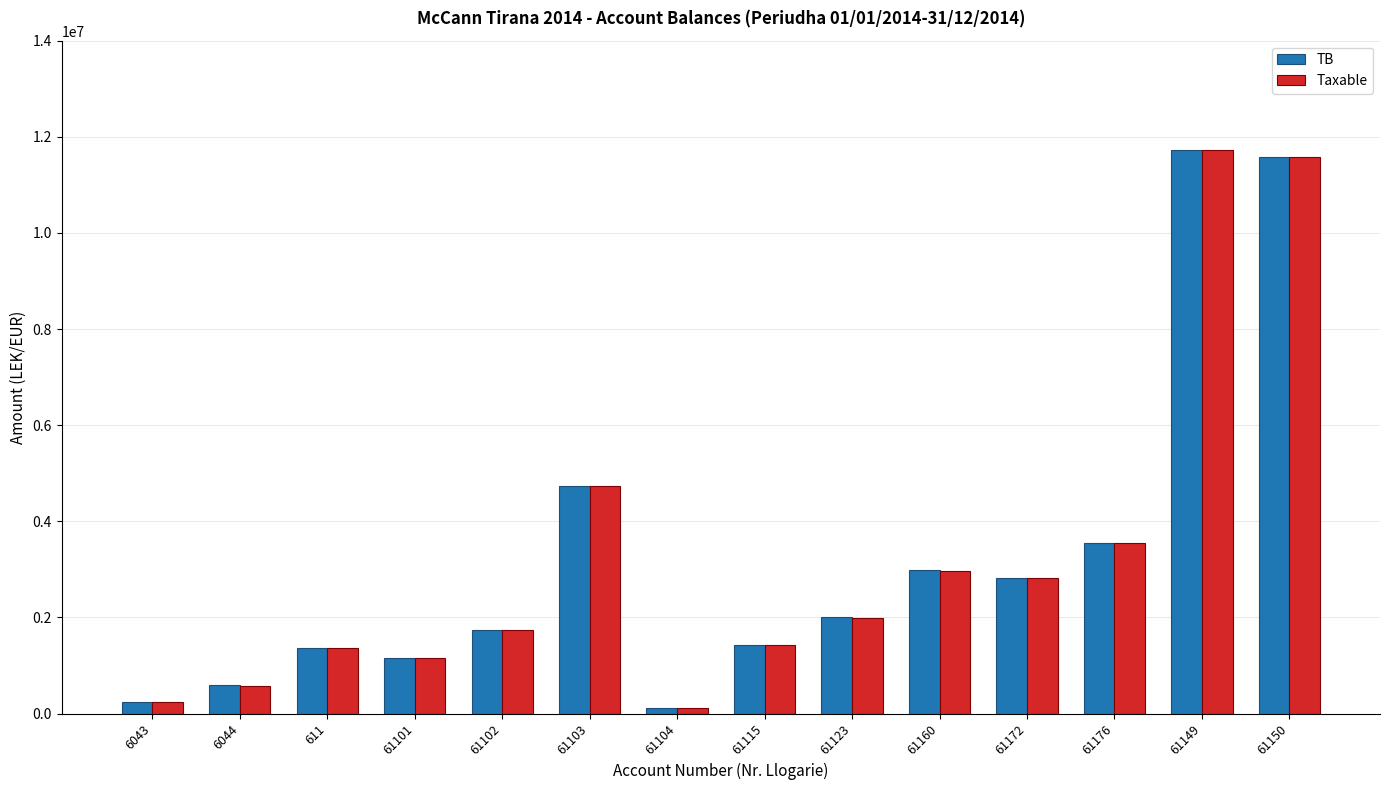

How many data points in Taxable are above 1991862?

7